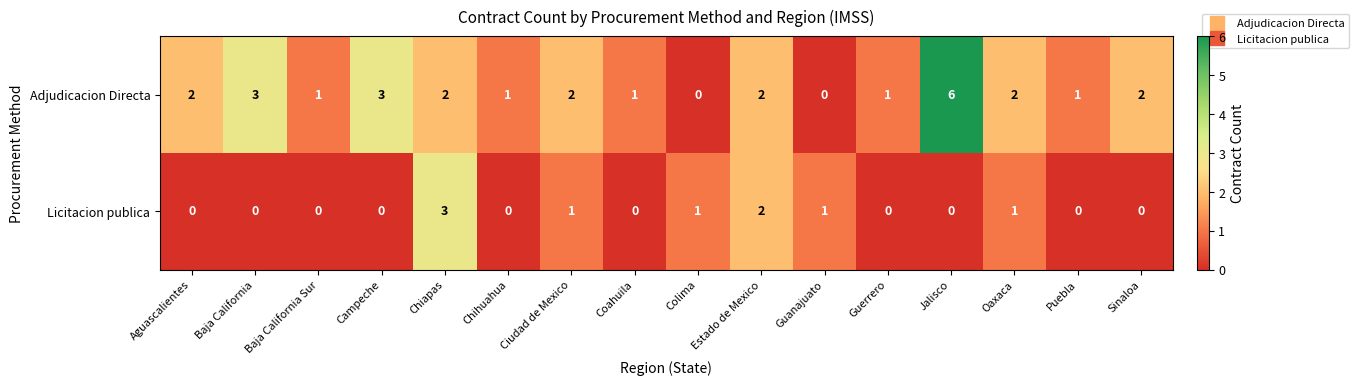

Rank the series by their average value, from highest to lowest.

Adjudicacion Directa, Licitacion publica